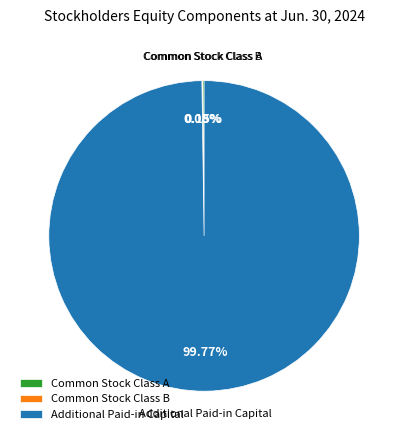

Which category has the biggest portion of the pie?

Additional Paid-in Capital